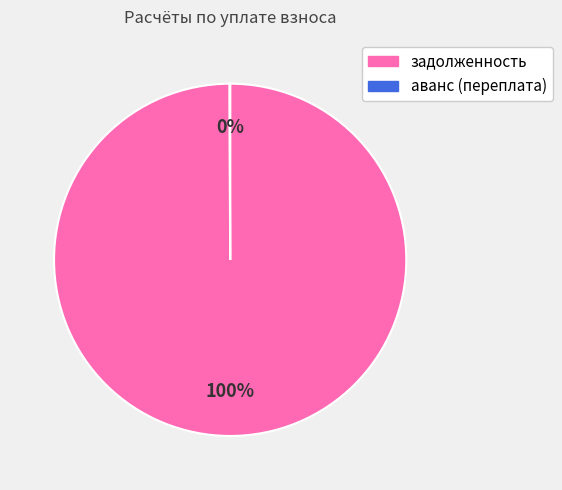

What is the majority slice?

задолженность